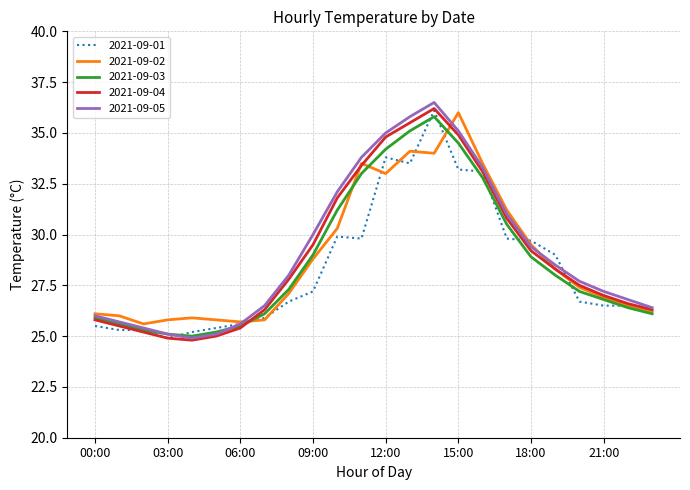

Which series has the largest total across all categories?

2021-09-05